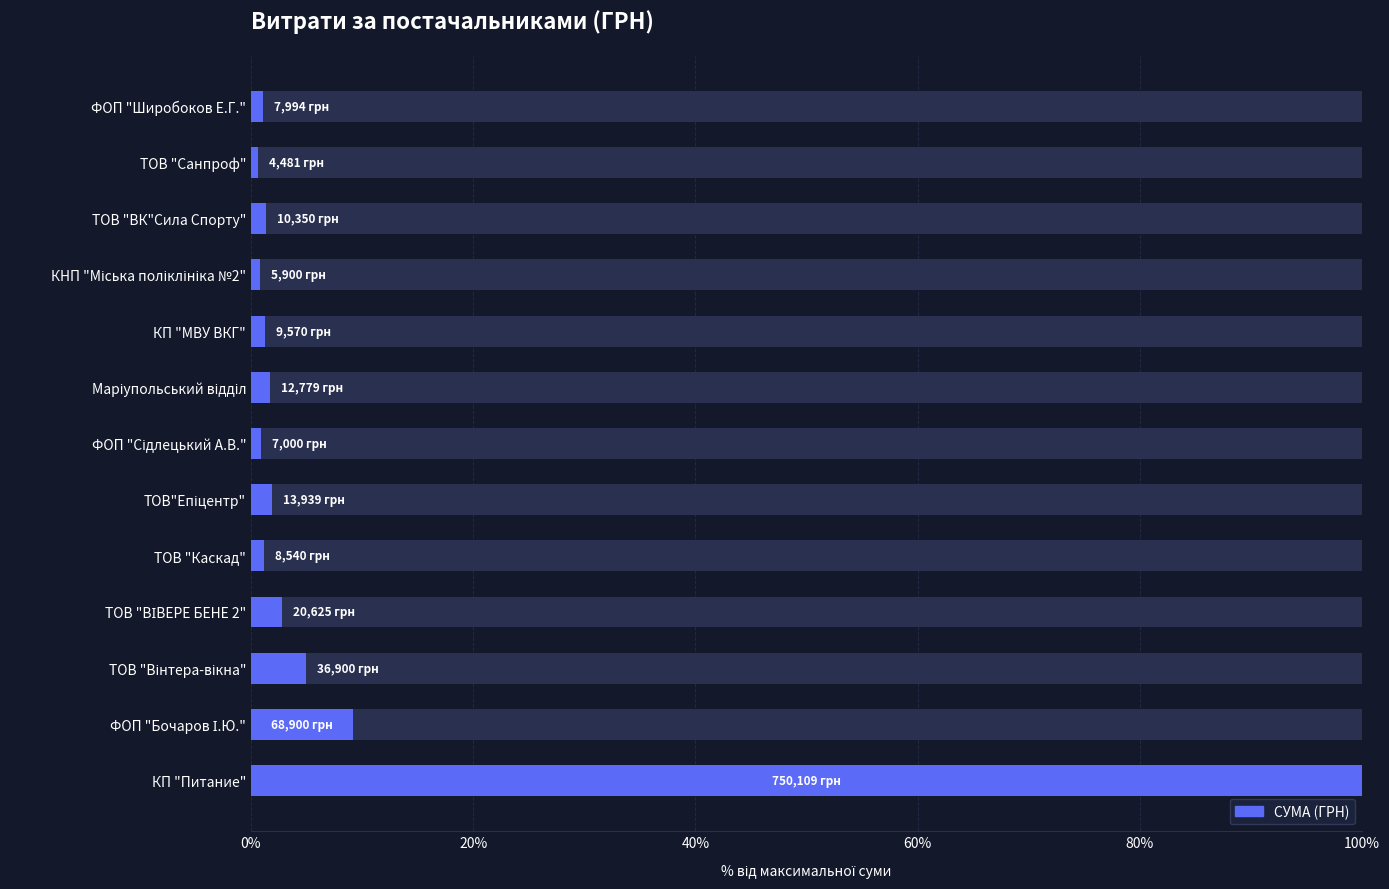

How many values exceed 1?

10